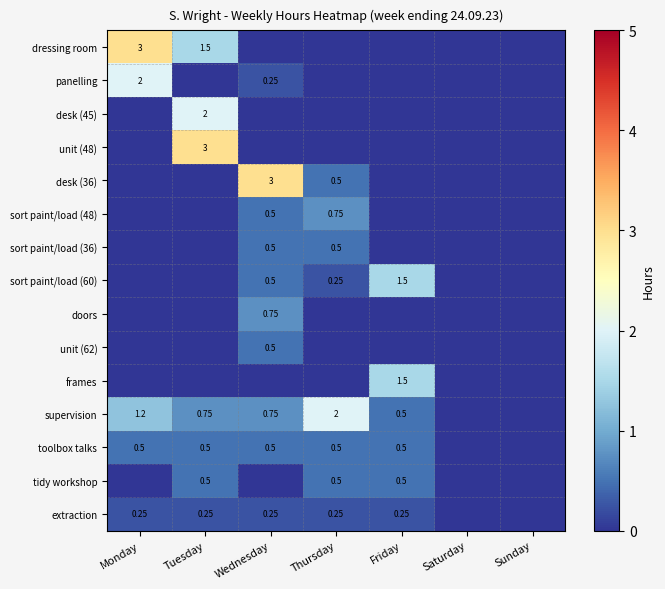

At which category is the sum across all series the highest?

Tuesday